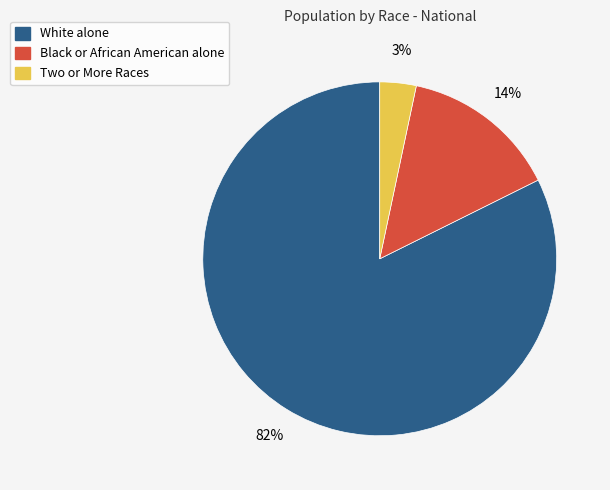

What percentage is the Two or More Races slice, to the nearest percent?

3%